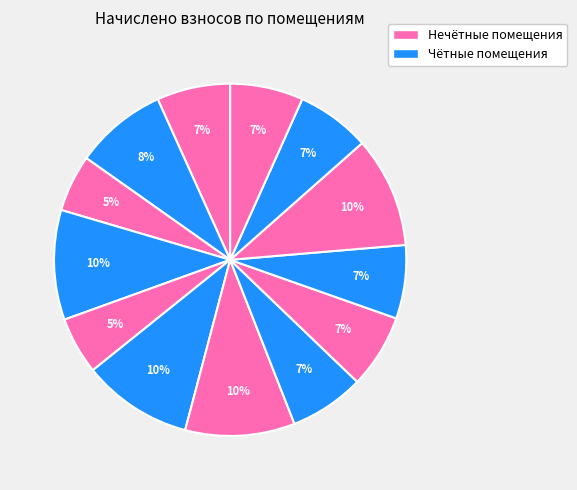

Count the number of slices in the pie.

13